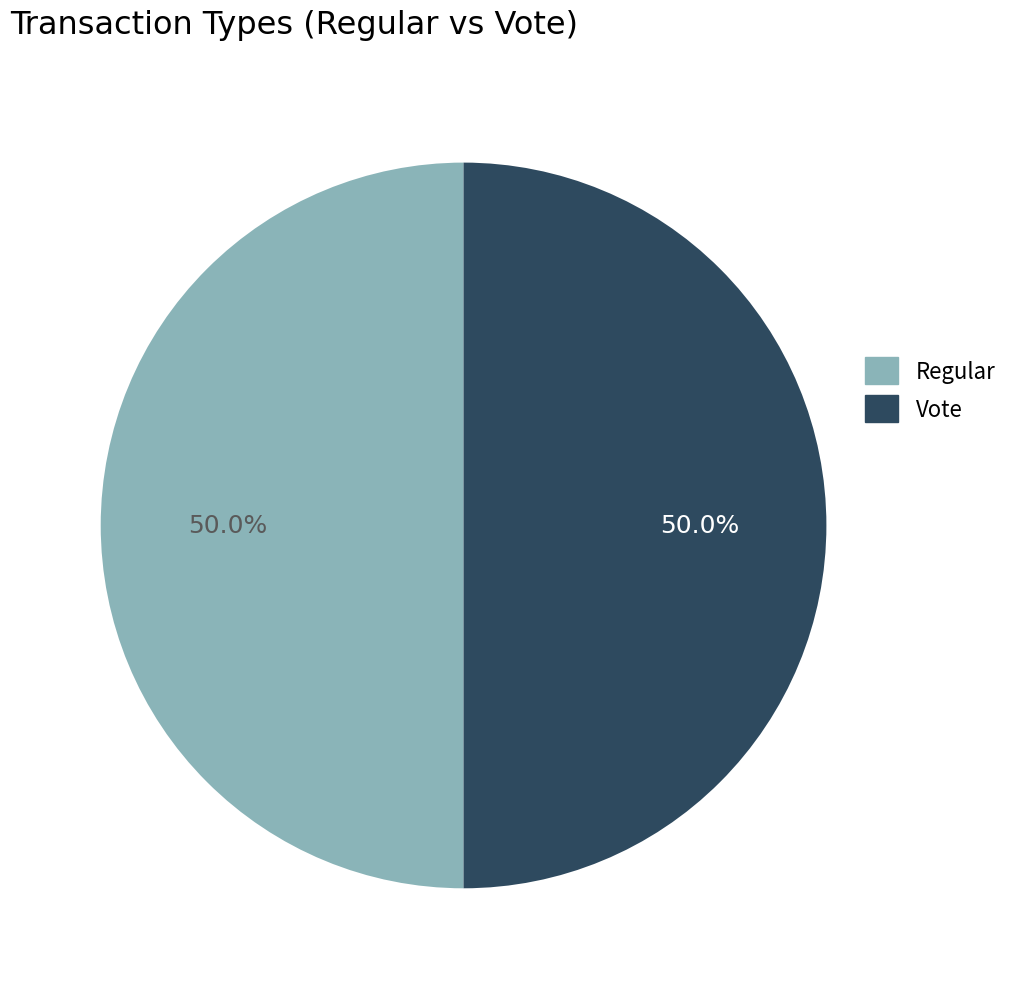

What percentage is the Vote slice, to the nearest percent?

50%